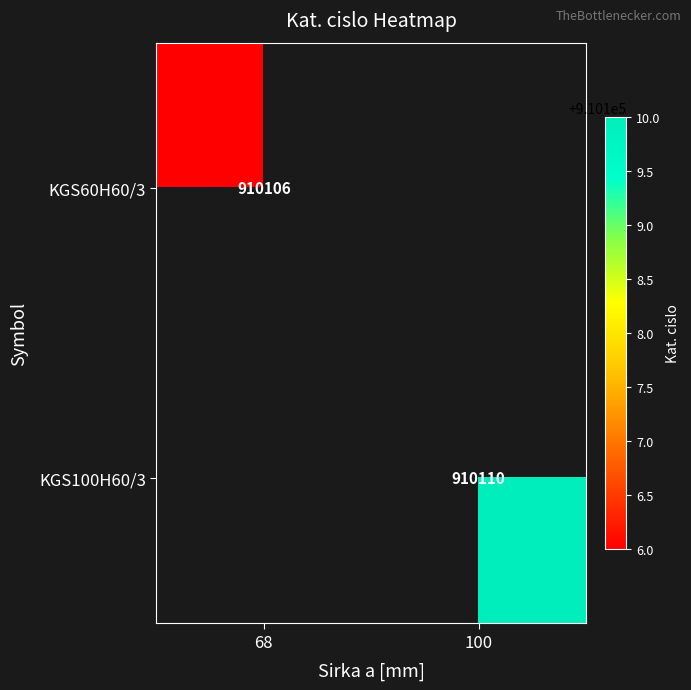

The KGS100H60/3 series shows 1444220 at 100. True or false?

False